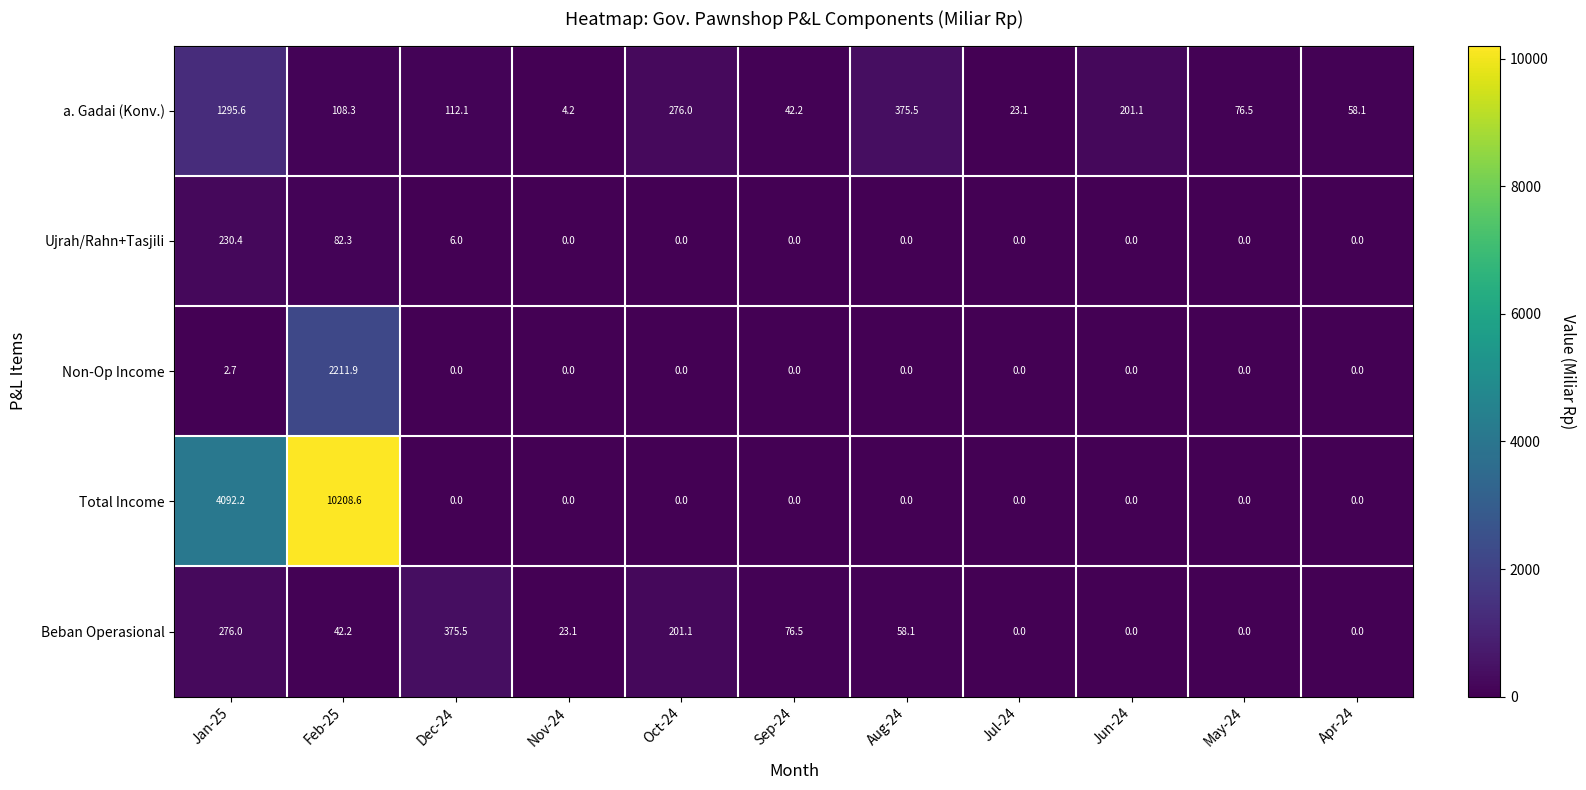

How many values in the Beban Operasional series are below 42?

5